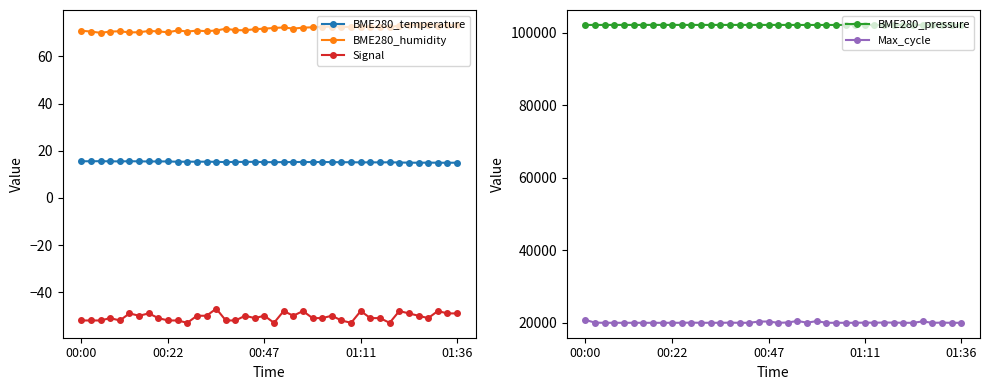

What is the average value of the BME280_pressure series?

102119.9